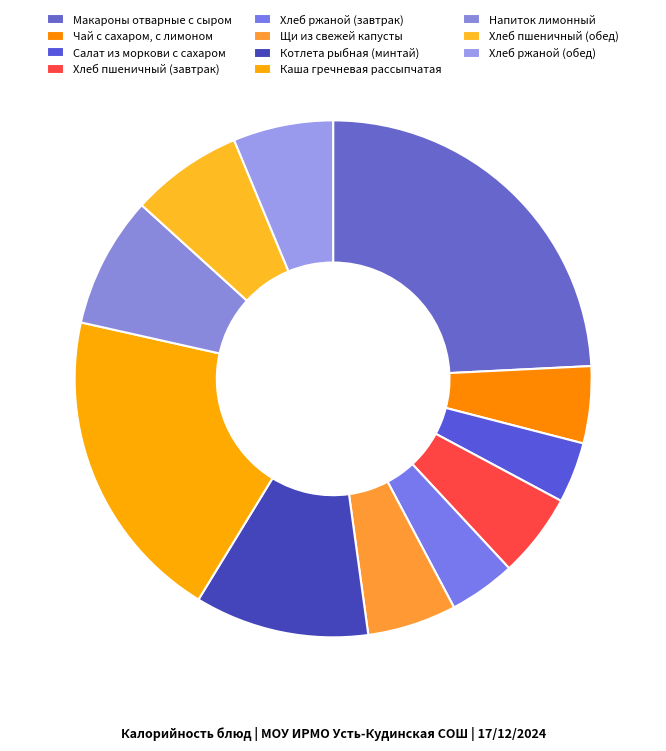

What is the largest slice in the pie chart?

Макароны отварные с сыром